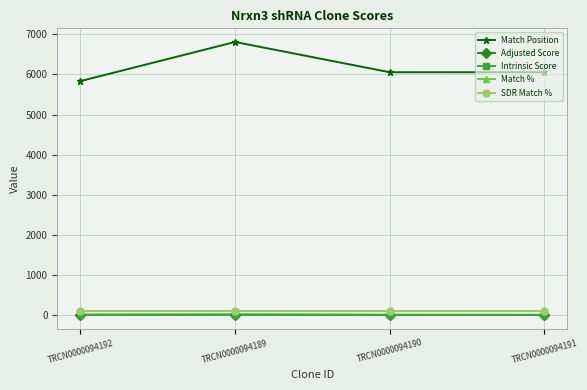

What is the sum of the Adjusted Score values at TRCN0000094190 and TRCN0000094192?

11.2